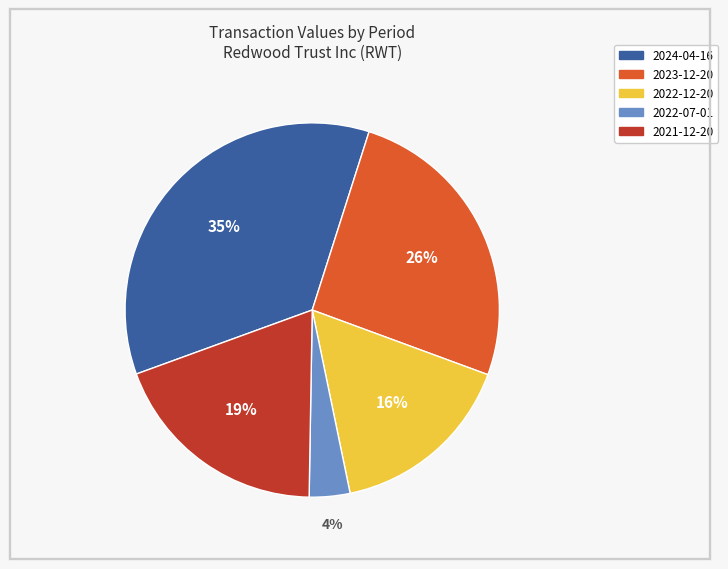

Does any single category account for the majority?

No